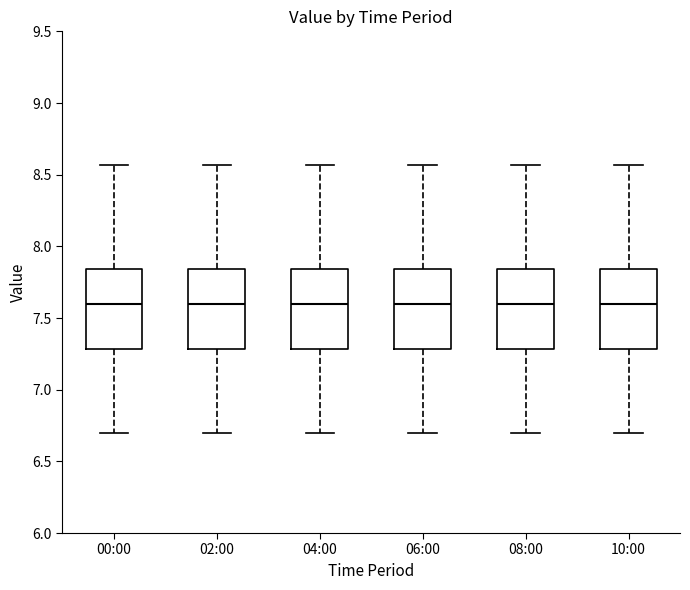

Where does the upper whisker of the box for 00:00 end on the y-axis? The values are not printed on the chart, so give them approximately, as read against the axis.

8.55